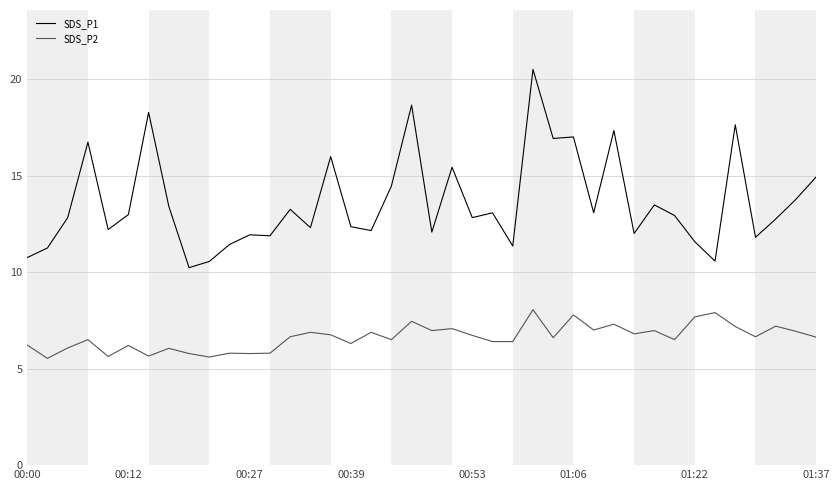

List the series in order of their overall mean, lowest first.

SDS_P2, SDS_P1